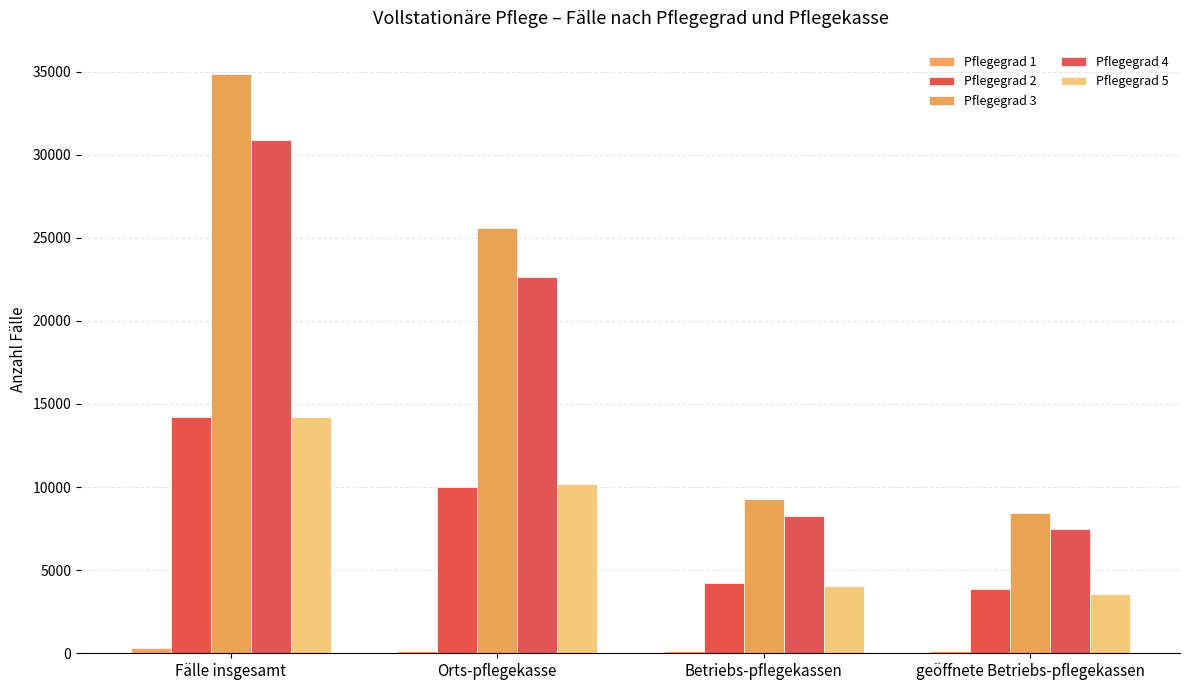

What is the total value across all series at Betriebs-pflegekassen?

25988